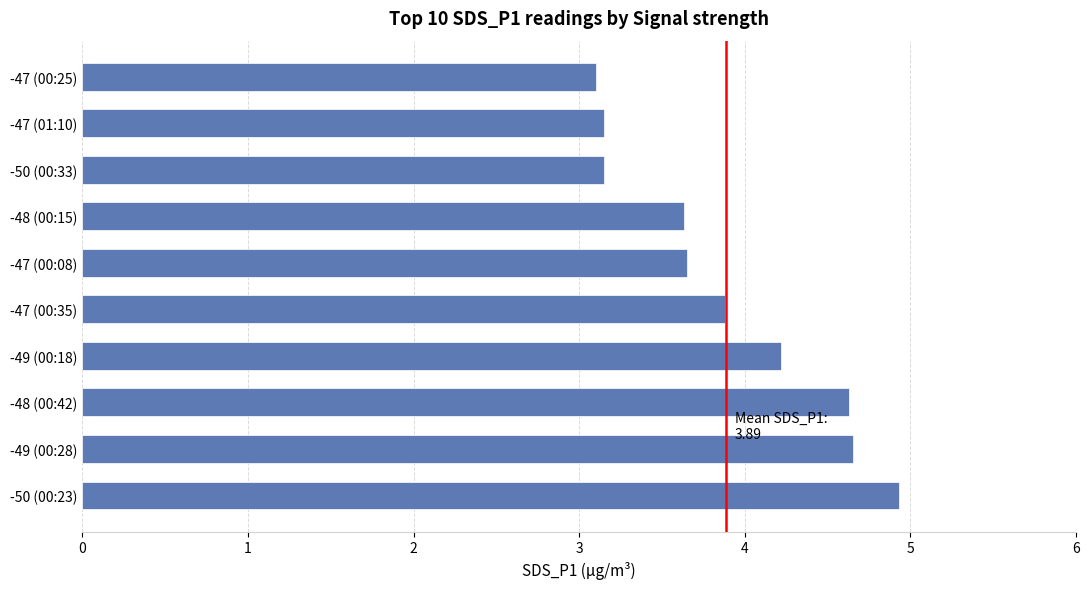

Approximately how many times larger is the value at -48 (00:42) compared to -49 (00:18)?

1.1